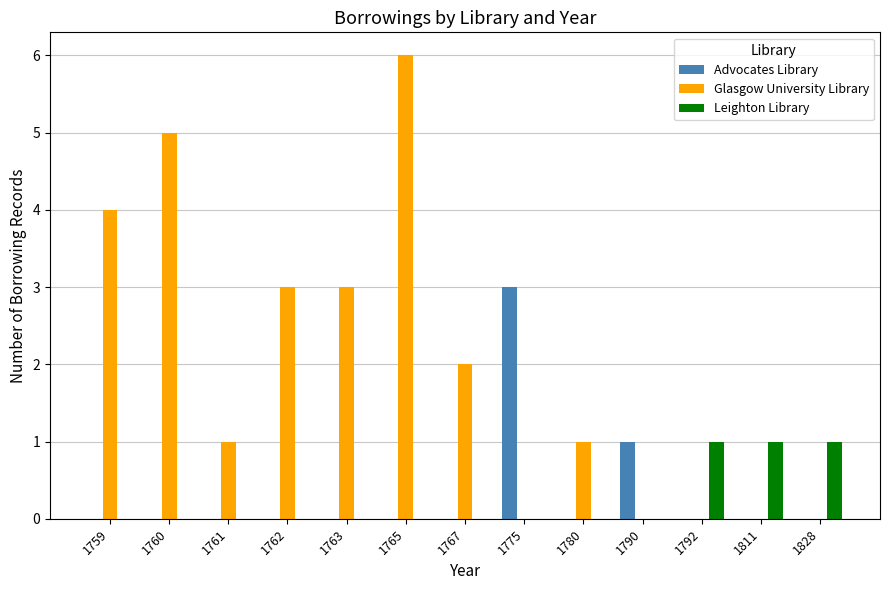

Which series changed the most between 1763 and 1811?

Glasgow University Library